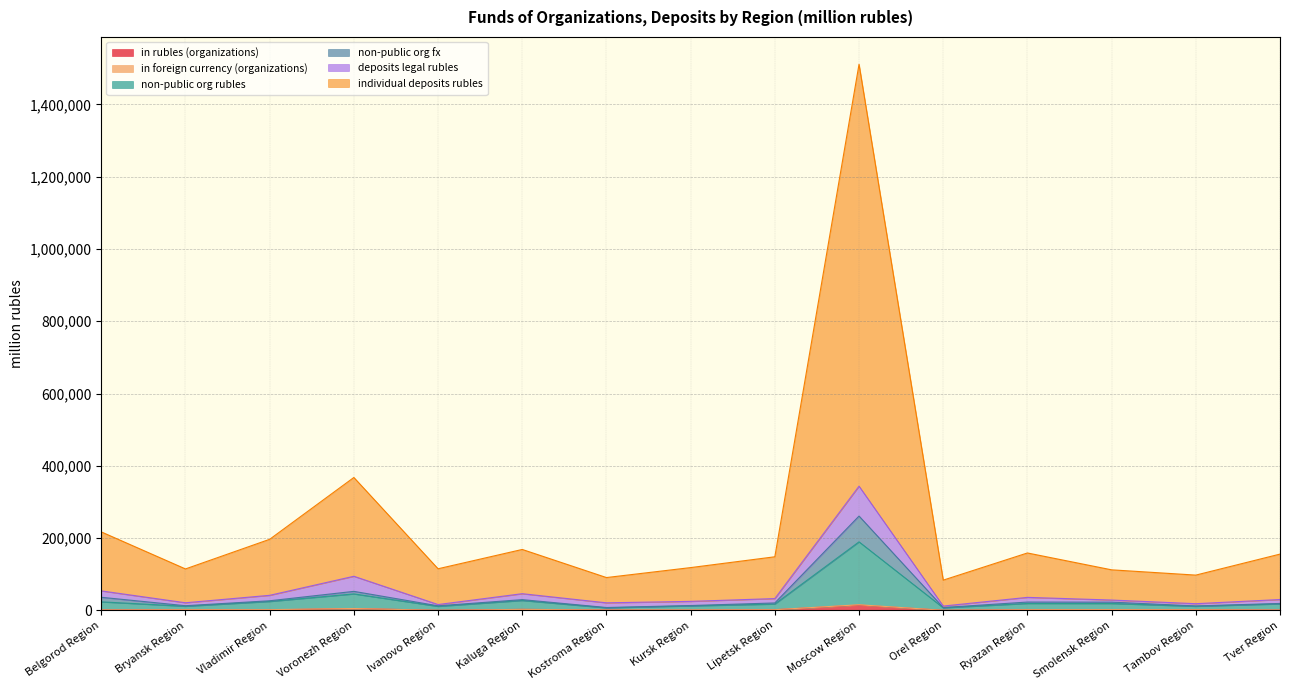

Is it true that individual deposits rubles equals 115358 at Ivanovo Region?

True